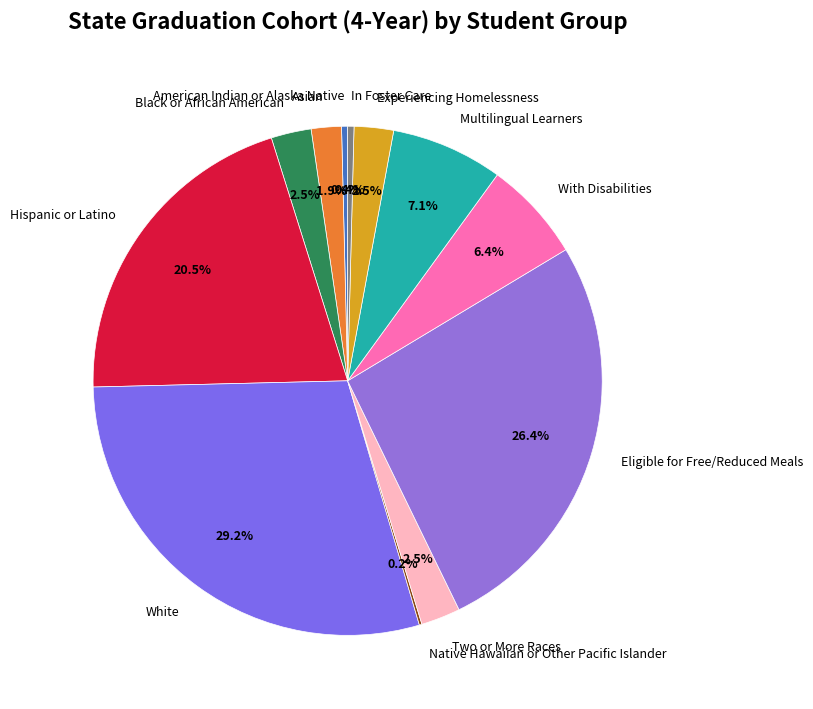

Which slice is the largest?

White